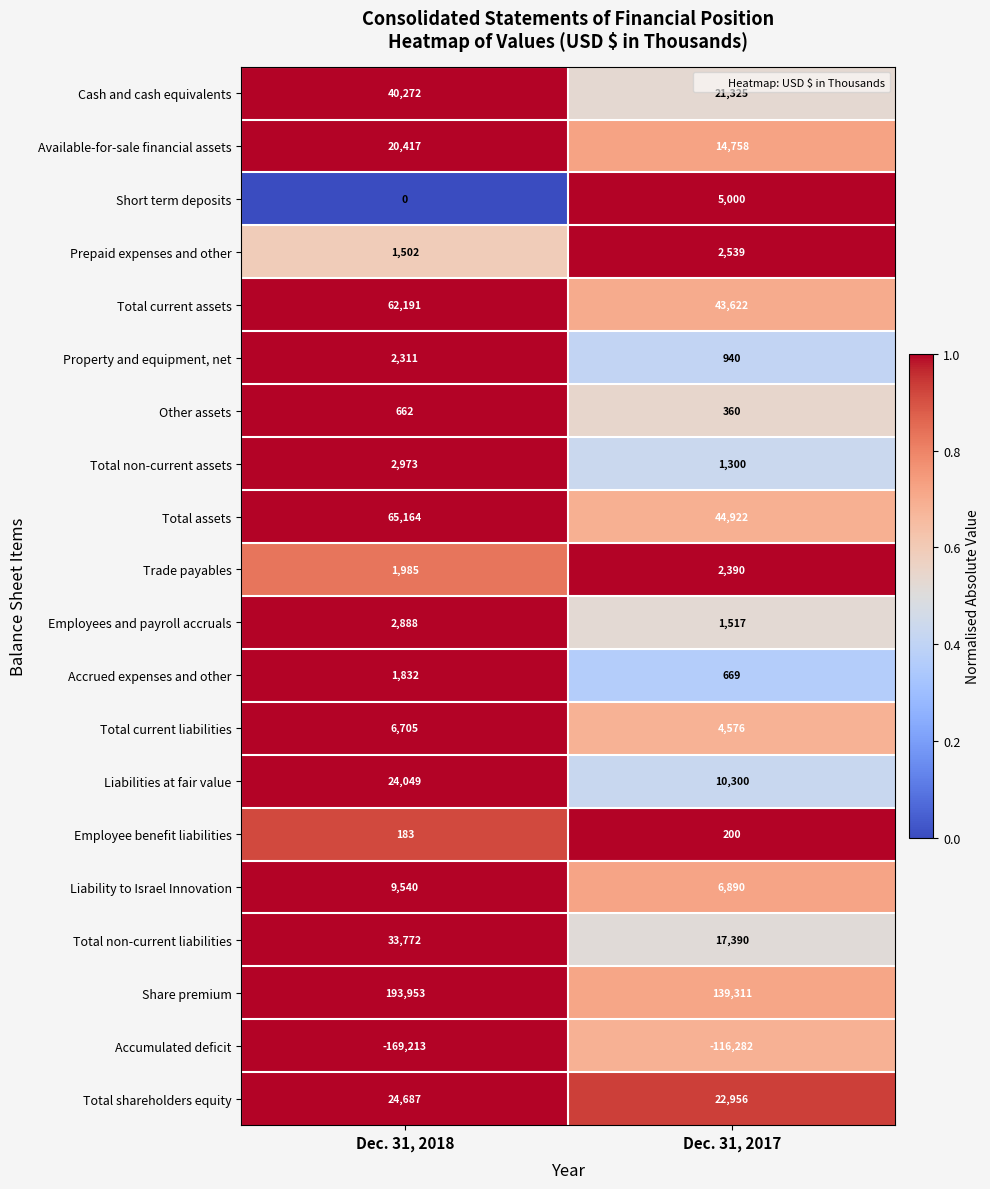

Between Dec. 31, 2018 and Dec. 31, 2017, which series saw the biggest shift?

Share premium